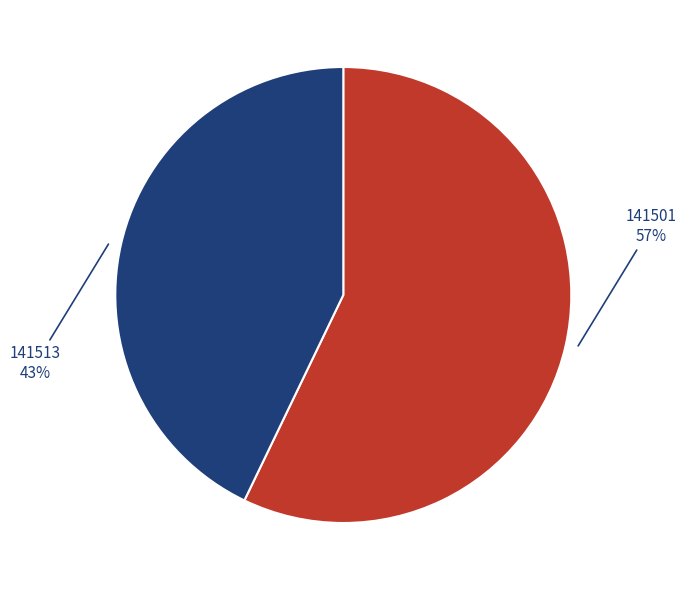

Is there any slice that represents more than half of the pie?

Yes